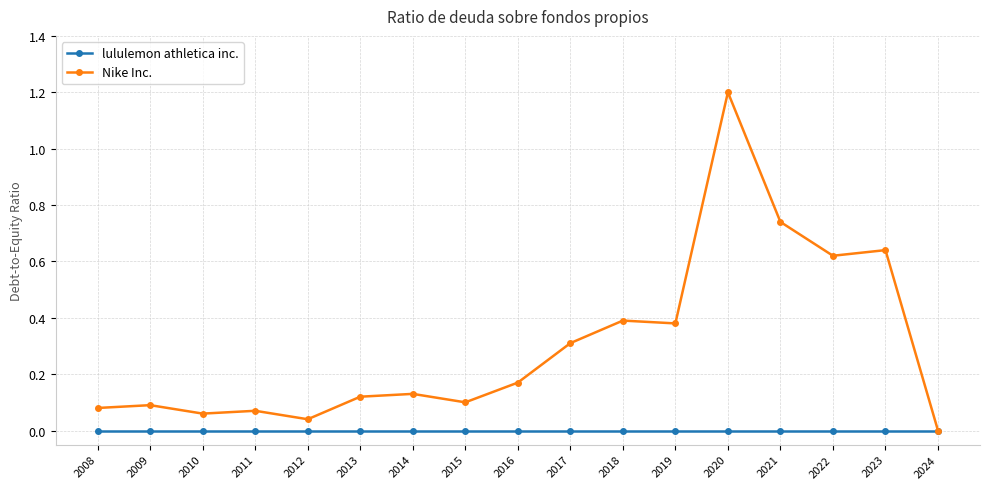

What is the difference between the maximum and second lowest values in the Nike Inc. series?

1.2